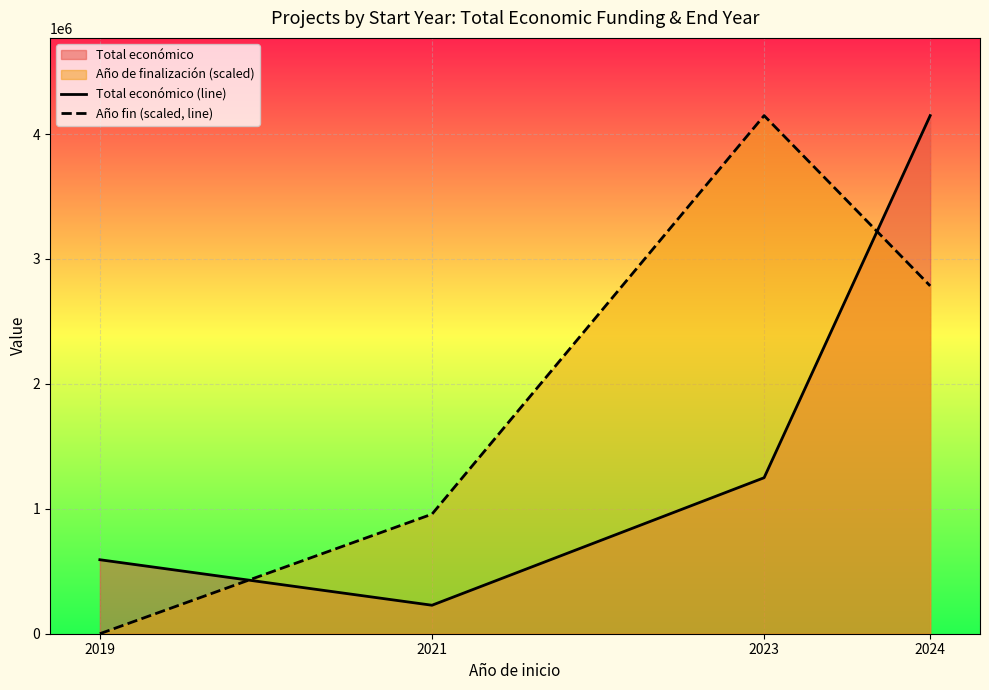

What is the value of the Total económico (line) point at the 1st from the left?

592376.0